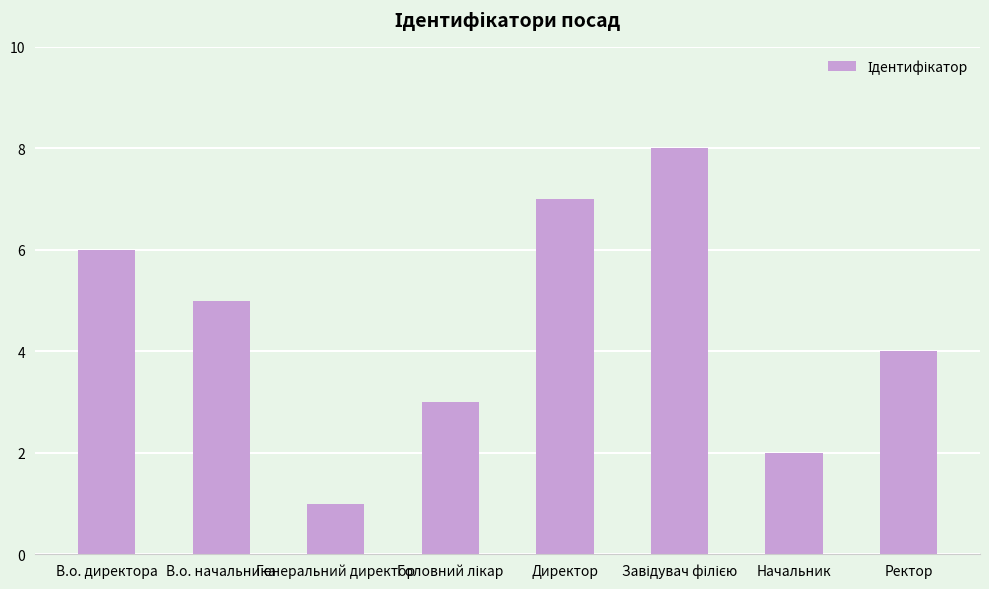

Count the values in the range 3 to 7.

5